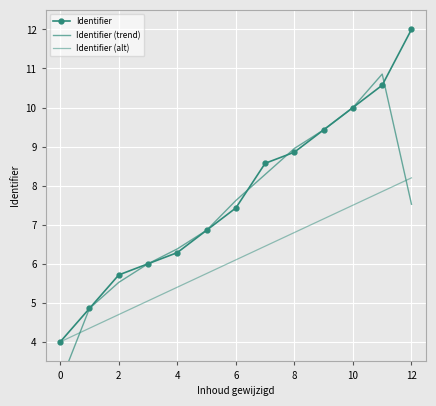

Count the number of categories in the chart.

13